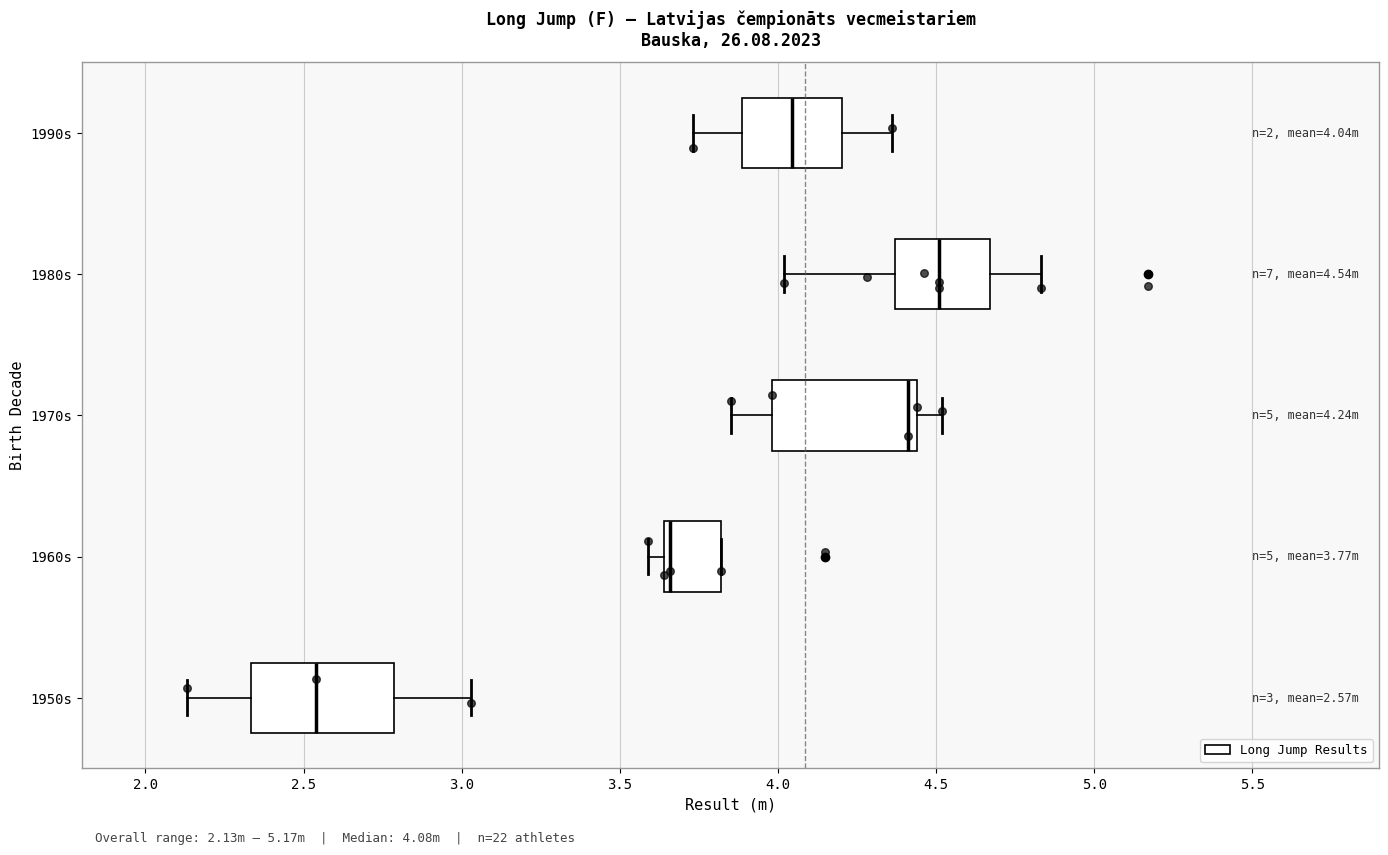

Which box's median line is the furthest to the left?

1950s